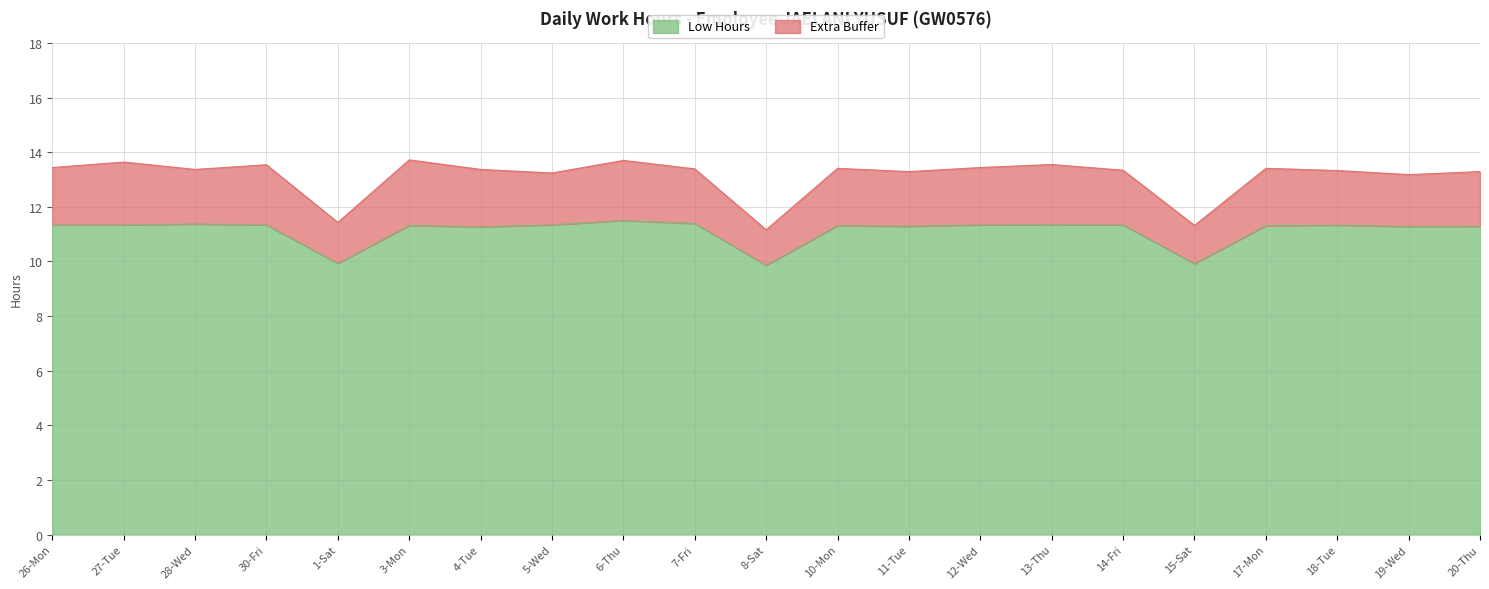

What is the minimum value shown in the chart?

9.9